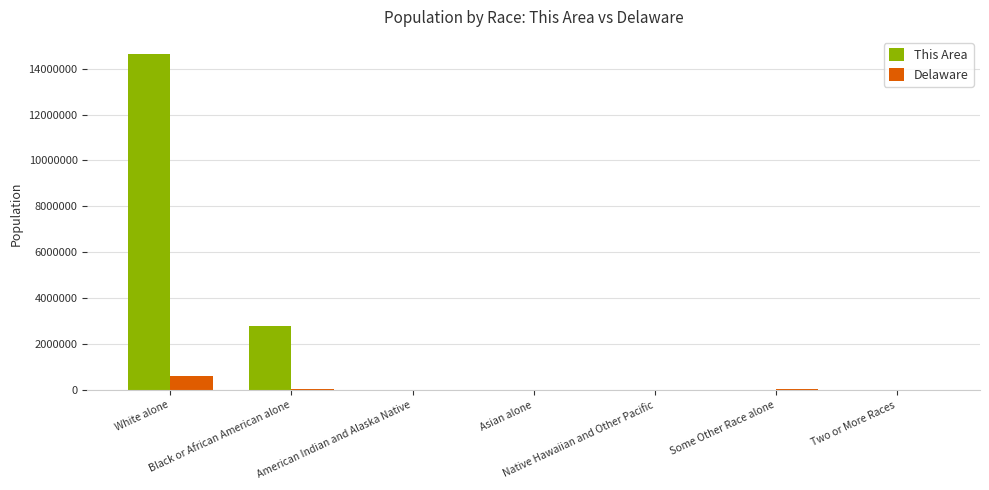

What is the sum of all Delaware values?

743655